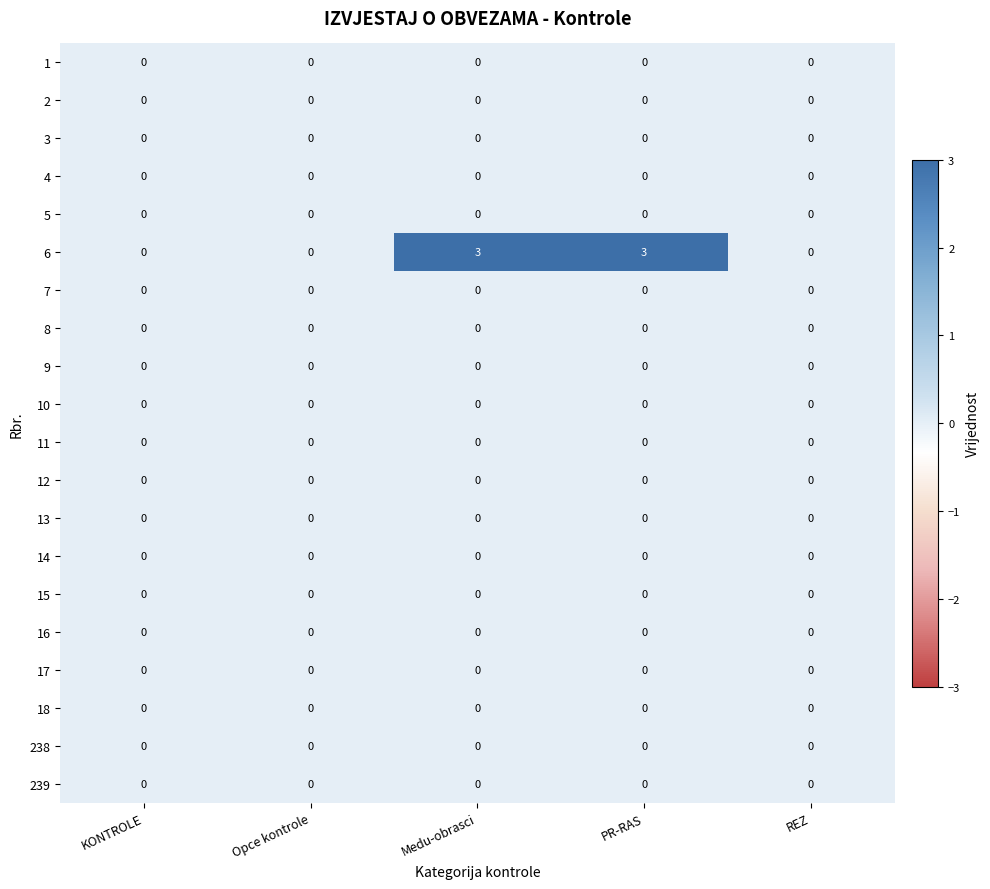

Which series has the widest spread of values?

6